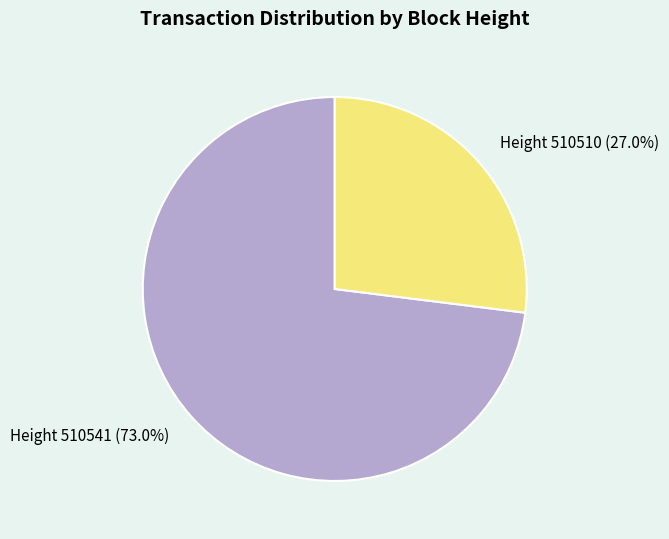

Is there a majority slice in this chart?

Yes